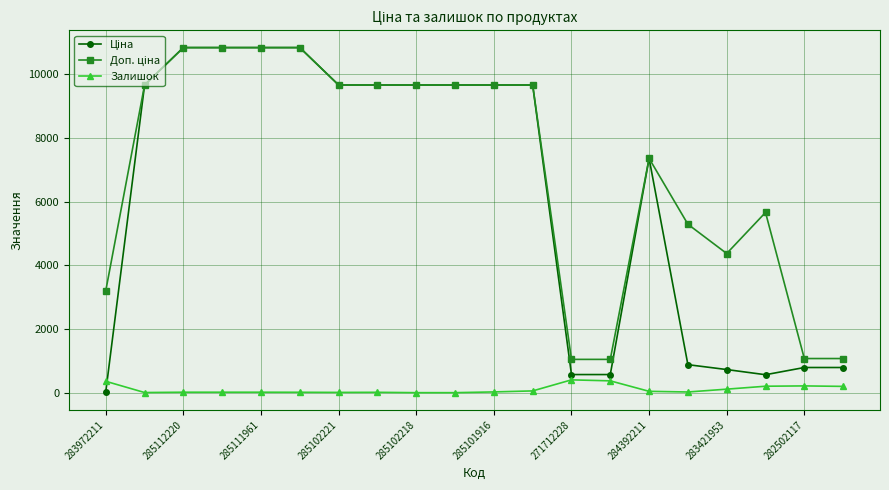

What is the greatest value displayed?

10840.1